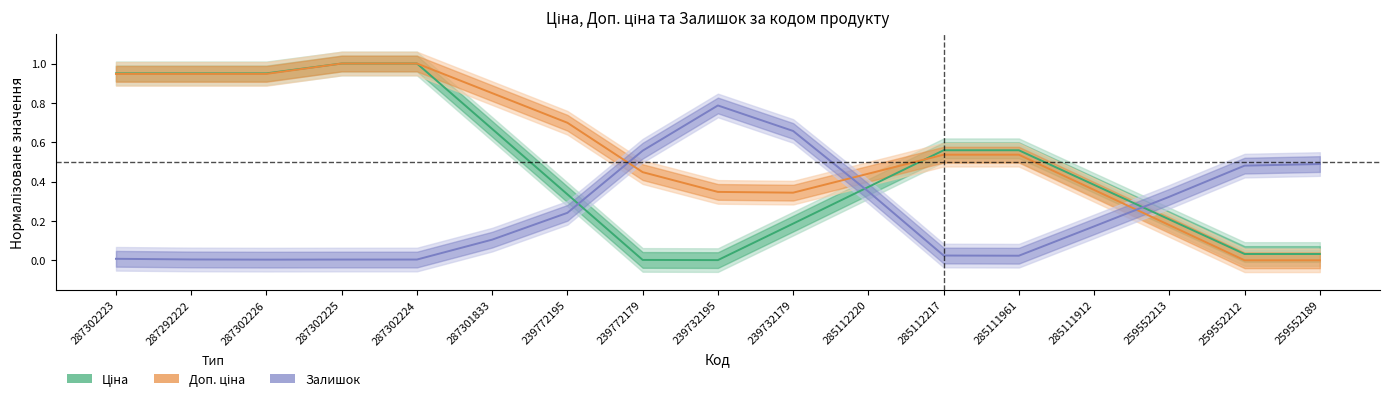

Reading left to right, what are all the values shown in this chart?

Ціна: 287302223=0.9	287292222=0.9	287302226=0.9	287302225=1.0	287302224=1.0	287301833=0.7	239772195=0.3	239772179=0.0	239732195=0.0	239732179=0.2	285112220=0.4	285112217=0.6	285111961=0.6	285111912=0.4	259552213=0.2	259552212=0.0	259552189=0.0
Доп. ціна: 287302223=0.9	287292222=0.9	287302226=0.9	287302225=1.0	287302224=1.0	287301833=0.8	239772195=0.7	239772179=0.4	239732195=0.3	239732179=0.3	285112220=0.4	285112217=0.5	285111961=0.5	285111912=0.4	259552213=0.2	259552212=-0.0	259552189=-0.0
Залишок: 287302223=0.0	287292222=0.0	287302226=0.0	287302225=0.0	287302224=0.0	287301833=0.1	239772195=0.2	239772179=0.6	239732195=0.8	239732179=0.7	285112220=0.3	285112217=0.0	285111961=0.0	285111912=0.2	259552213=0.3	259552212=0.5	259552189=0.5